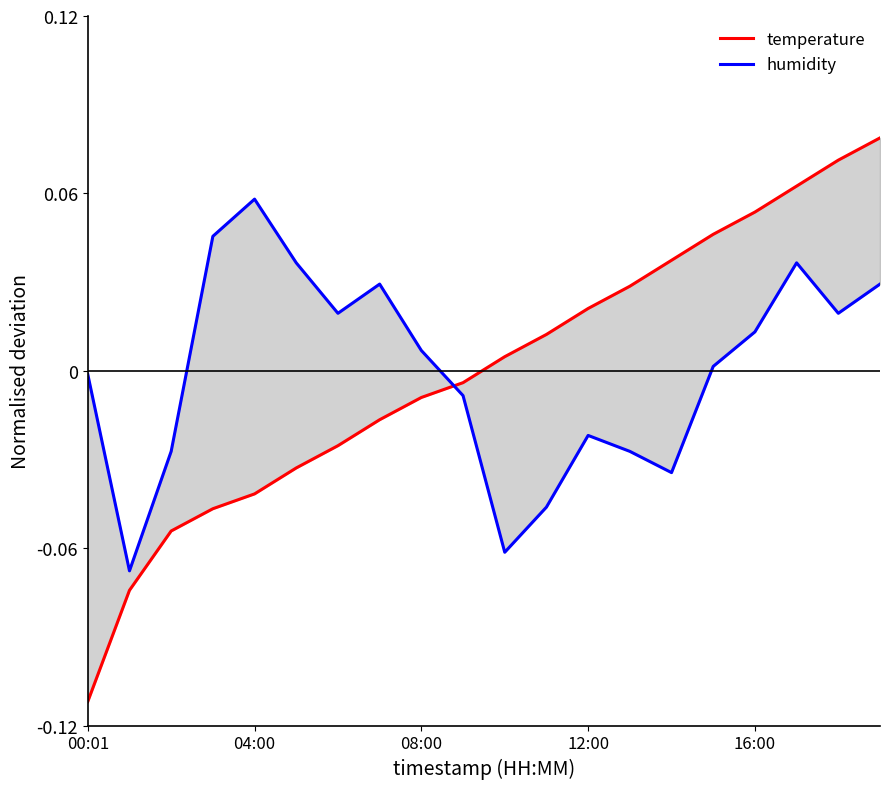

Where does the temperature series first go above 0?

10